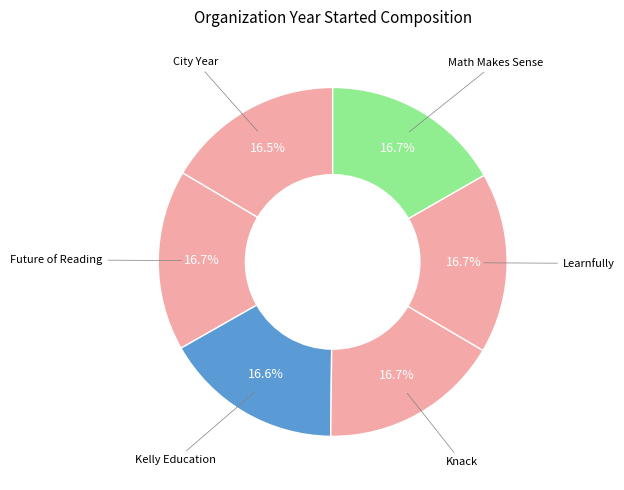

Which slice is the smallest?

City Year